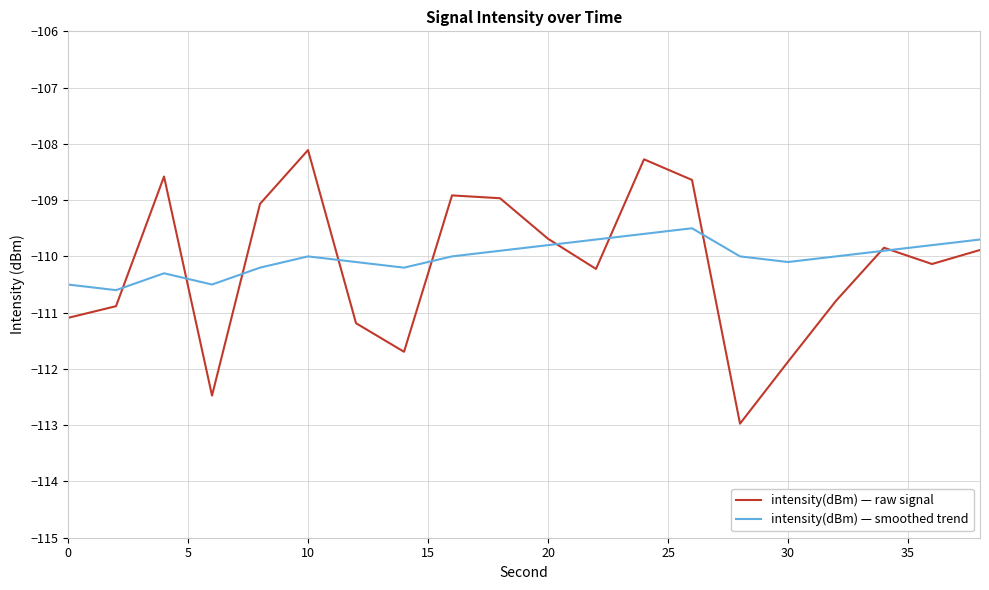

Which series has the largest range (max minus min)?

intensity(dBm) — raw signal